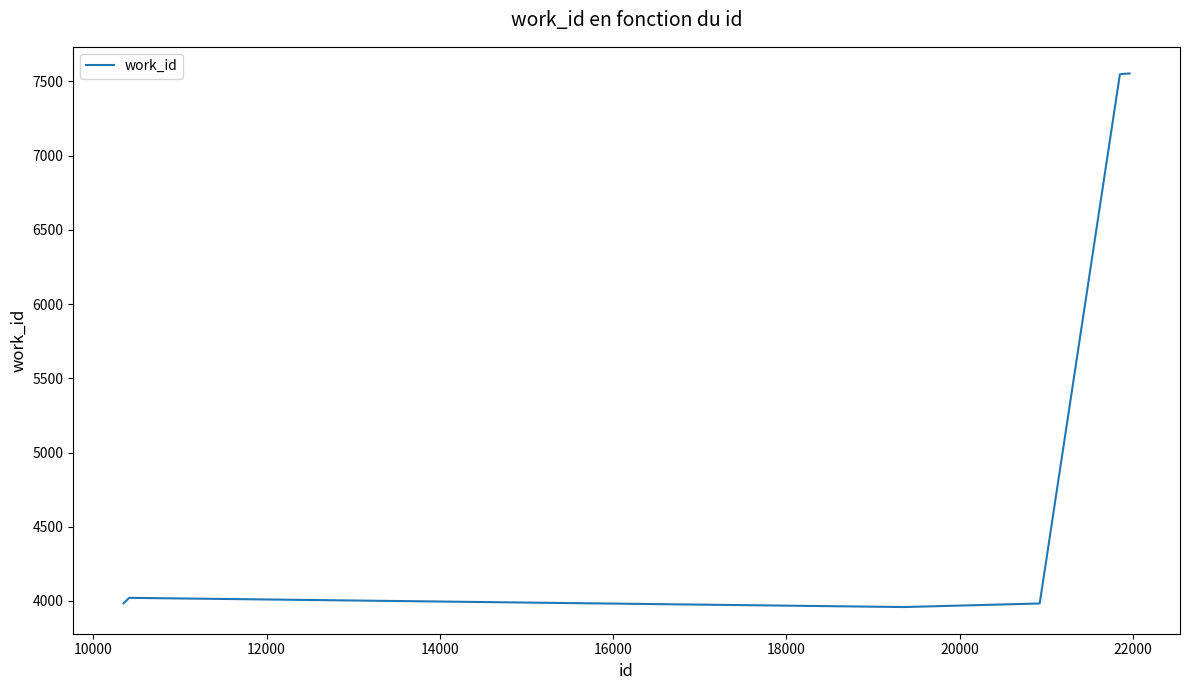

What is the difference between the maximum and minimum values?

3594